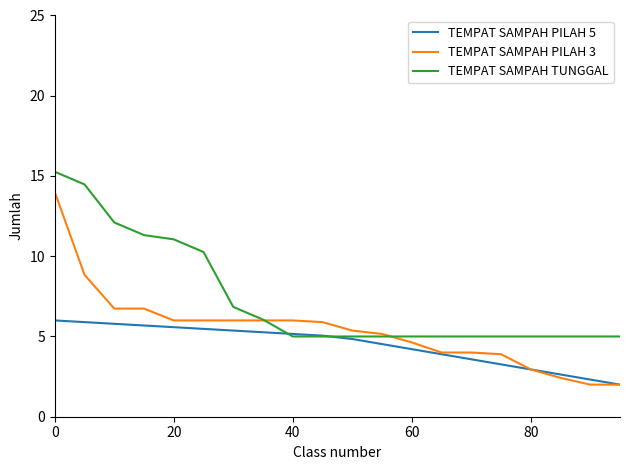

Which series has the largest total across all categories?

TEMPAT SAMPAH TUNGGAL